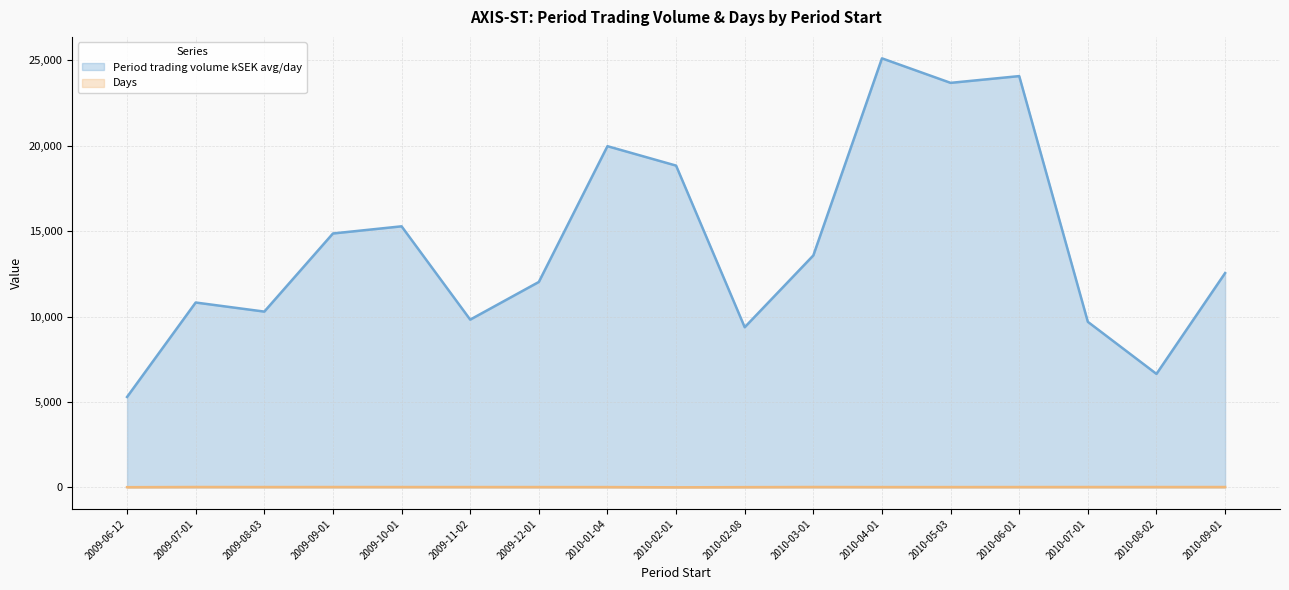

What is the label of the 4th point from the left?

2009-09-01